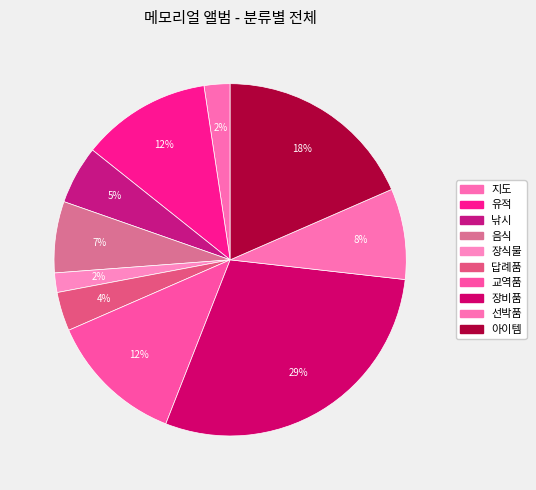

Count the number of slices in the pie.

10